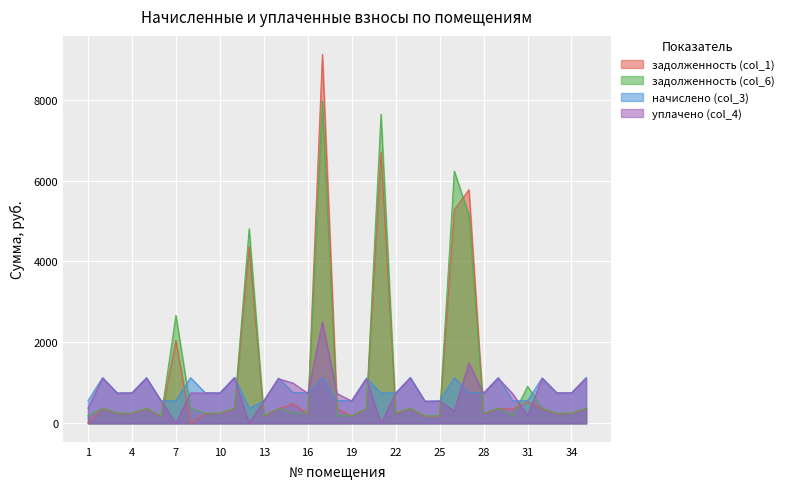

Which series has the largest total across all categories?

задолженность (col_6)